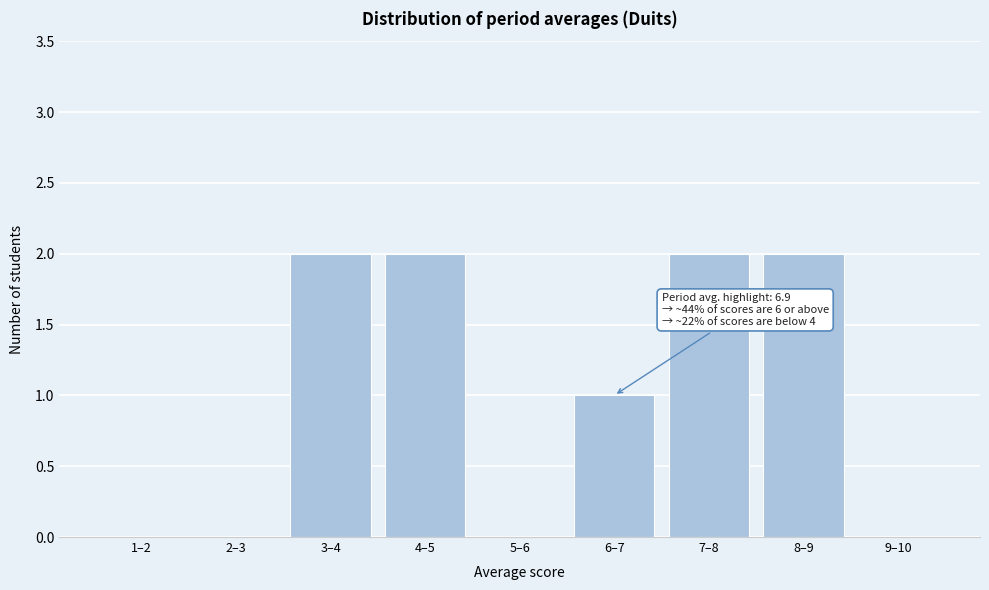

Reading left to right, what are all the values shown in this chart?

1–2=0	2–3=0	3–4=2	4–5=2	5–6=0	6–7=1	7–8=2	8–9=2	9–10=0